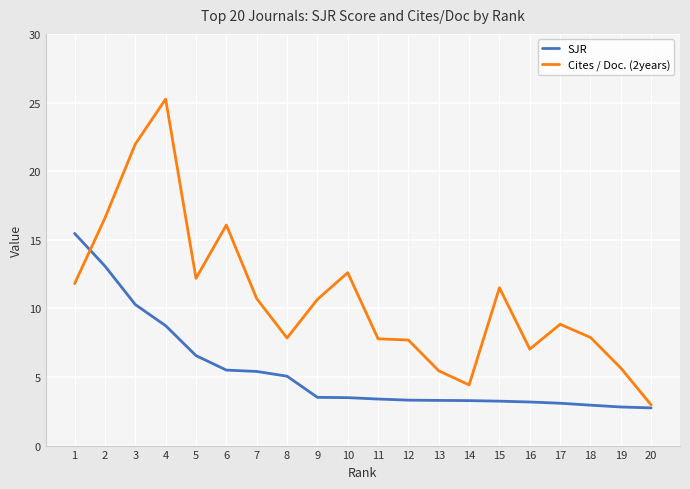

True or false: SJR and Cites / Doc. (2years) intersect in this chart.

True